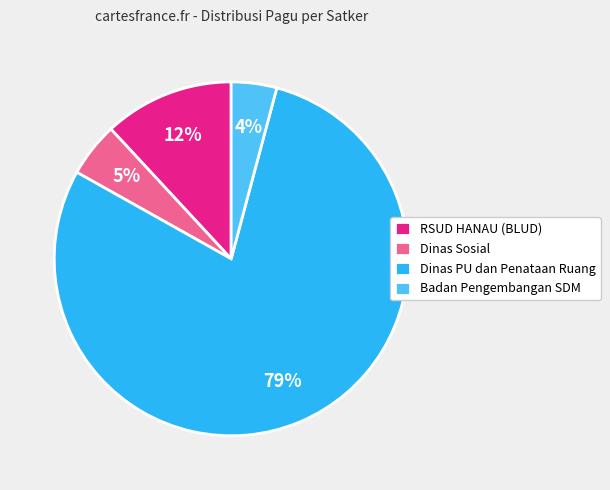

Does any single category account for the majority?

Yes